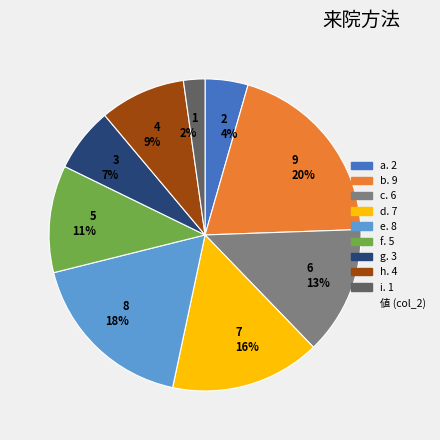

Which has a higher value, 1 2% or 9 20%?

9 20%